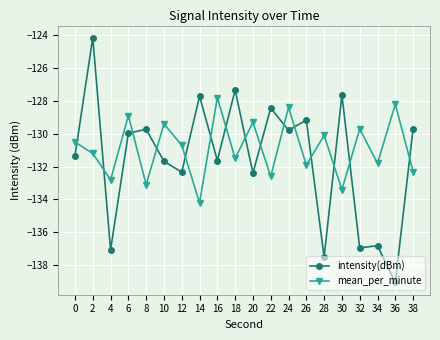

The value of mean_per_minute at 12 is -37.1. True or false?

False